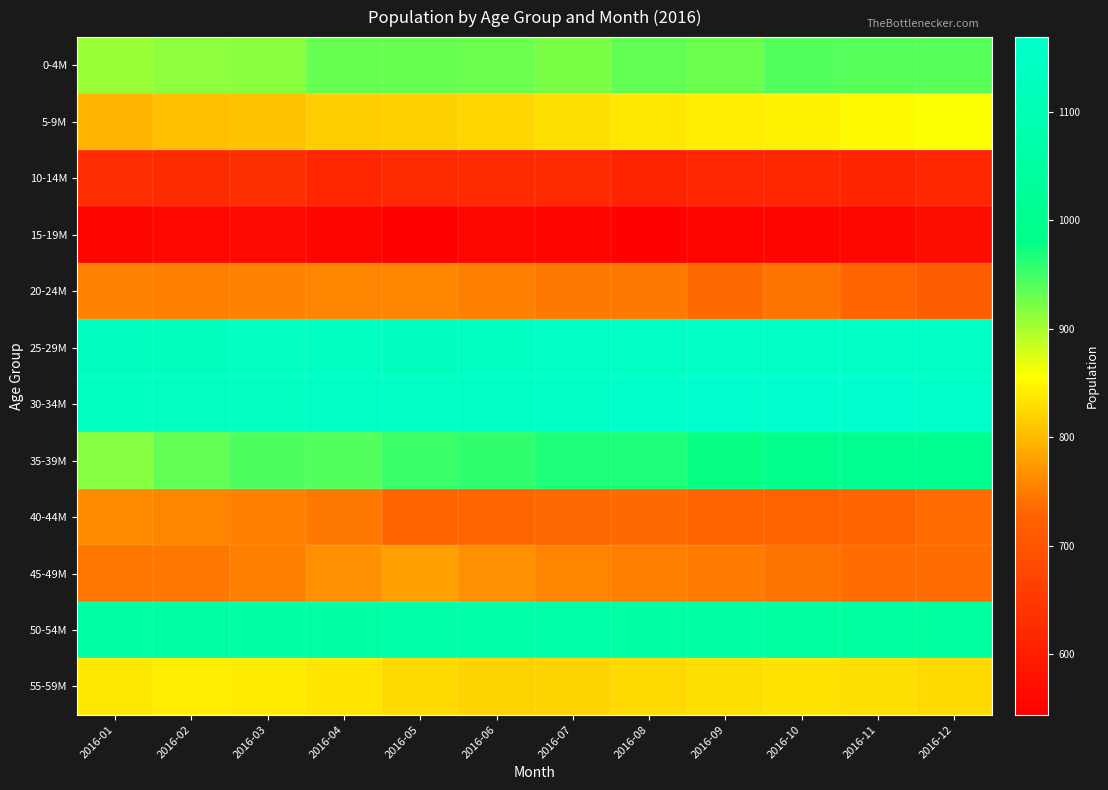

Between 2016-01 and 2016-02, which series saw the biggest shift?

35-39M